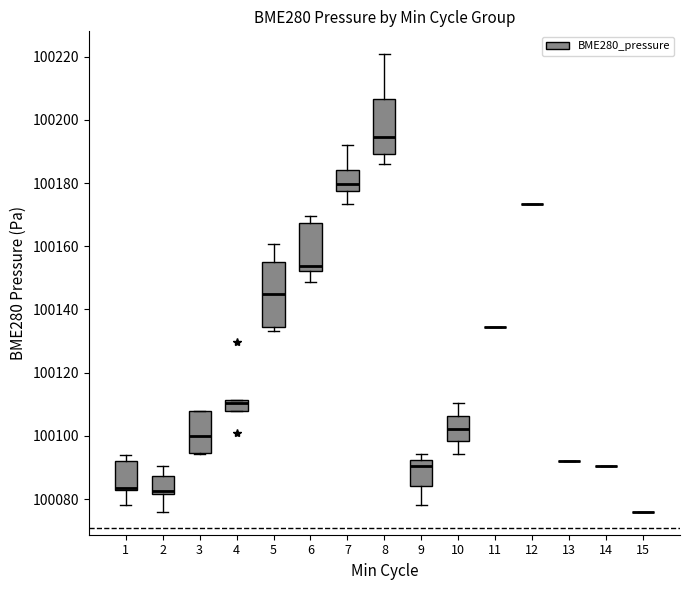

Reading left to right, transcribe this box plot: for each box, give where its median line is, the range the box spans, and where its two whiskers end, as read against the y-axis. The values are not printed on the chart, so give them approximately, as read against the axis.

1: median 100084, box 100082 to 100092, whiskers 100078 to 100094
2: median 100082 (just above the box's lower edge), box 100082 to 100088, whiskers 100076 to 100090
3: median 100100, box 100094 to 100108, whiskers 100094 to 100108
4: median 100110, box 100108 to 100112, whiskers 100108 to 100112
5: median 100144, box 100134 to 100154, whiskers 100134 (just below the box's lower edge) to 100160
6: median 100154, box 100152 to 100168, whiskers 100148 to 100170
7: median 100180, box 100178 to 100184, whiskers 100174 to 100192
8: median 100194, box 100190 to 100206, whiskers 100186 to 100220
9: median 100090, box 100084 to 100092, whiskers 100078 to 100094
10: median 100102, box 100098 to 100106, whiskers 100094 to 100110
11: box collapsed to a line at 100134, whiskers 100134 to 100134
12: box collapsed to a line at 100174, whiskers 100174 to 100174
13: box collapsed to a line at 100092, whiskers 100092 to 100092
14: box collapsed to a line at 100090, whiskers 100090 to 100090
15: box collapsed to a line at 100076, whiskers 100076 to 100076